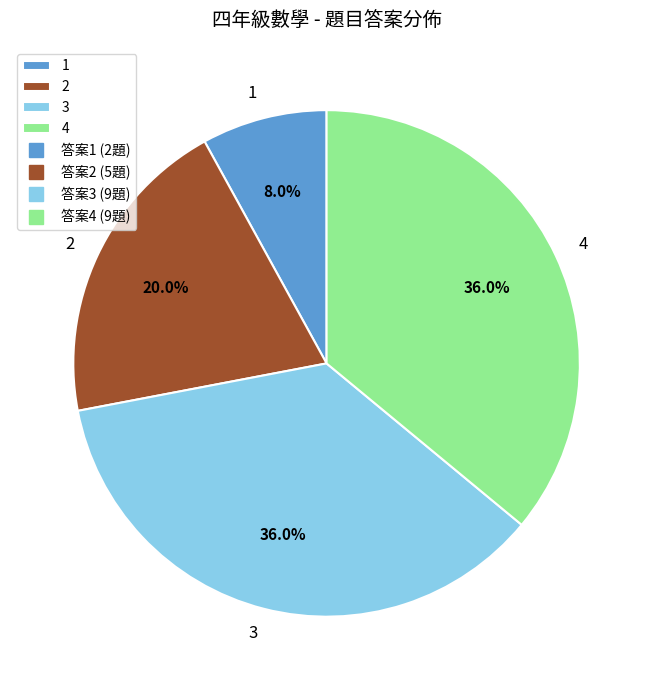

Is 3 the majority of the pie?

No